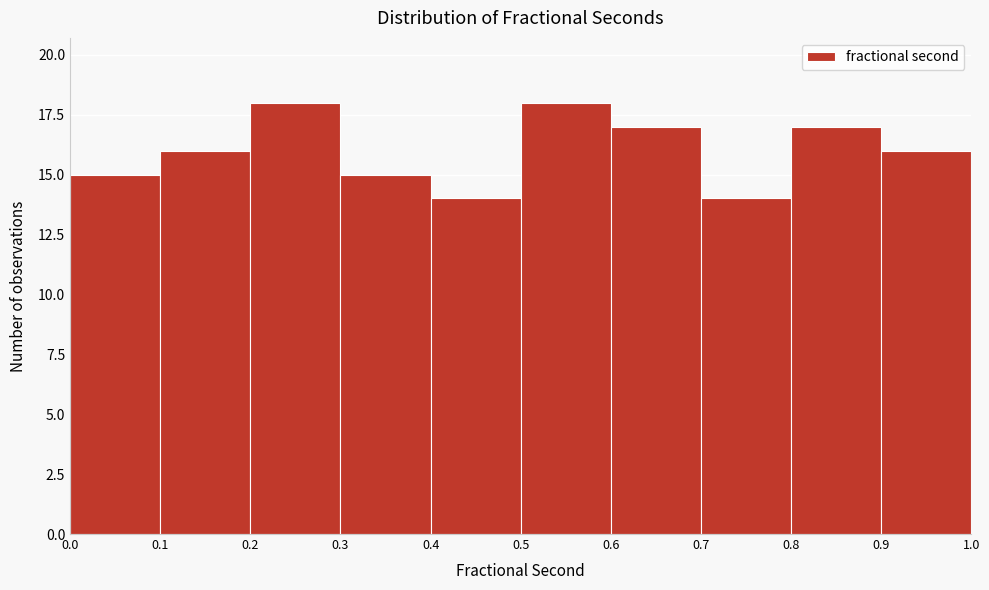

Reading left to right, list every bar in this chart as the range it spans on the x-axis followed by its height. The values are not printed on the chart, so give them approximately, as read against the axis.

0.0 to 0.1: 15
0.1 to 0.2: 16
0.2 to 0.3: 18
0.3 to 0.4: 15
0.4 to 0.5: 14
0.5 to 0.6: 18
0.6 to 0.7: 17
0.7 to 0.8: 14
0.8 to 0.9: 17
0.9 to 1.0: 16